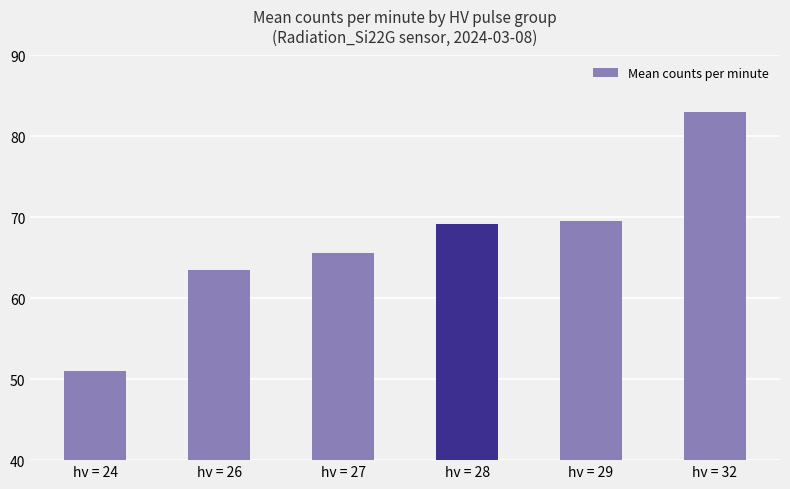

What is the sum of the values at hv = 24 and hv = 28?

120.2